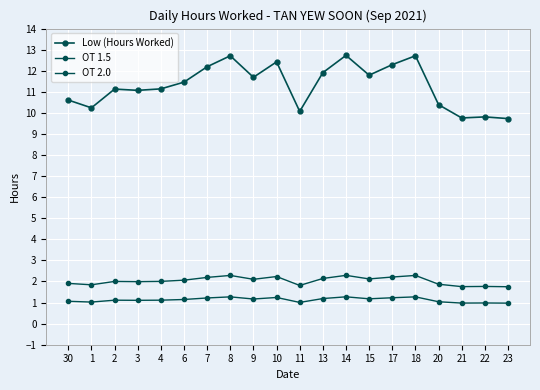

How many lines are shown in the chart?

3